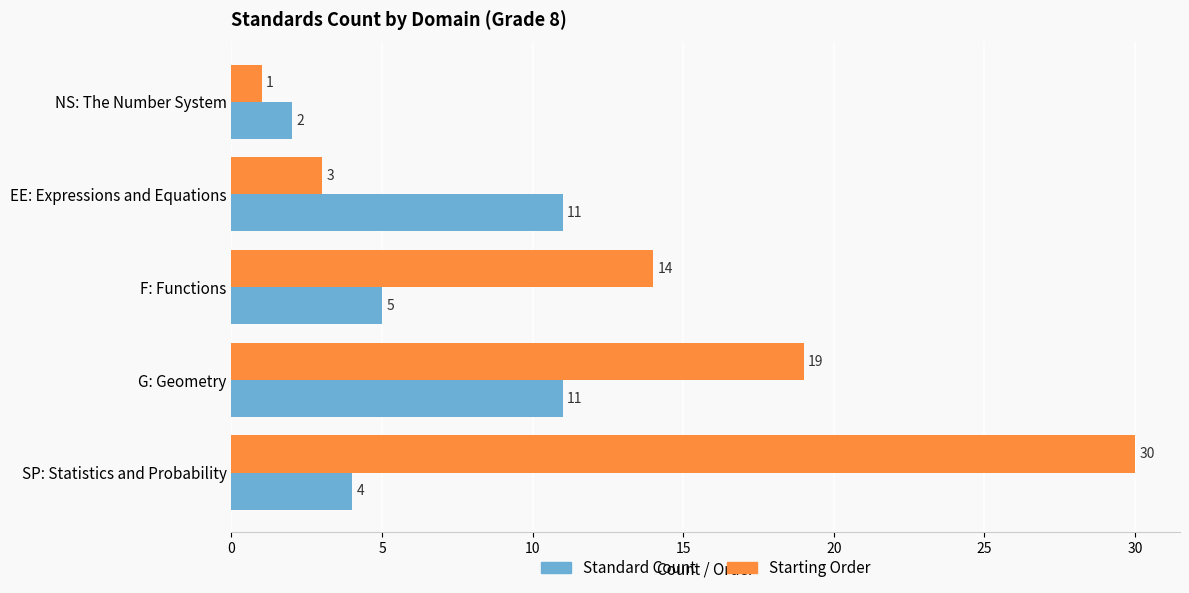

Which series has the largest range (max minus min)?

Starting Order